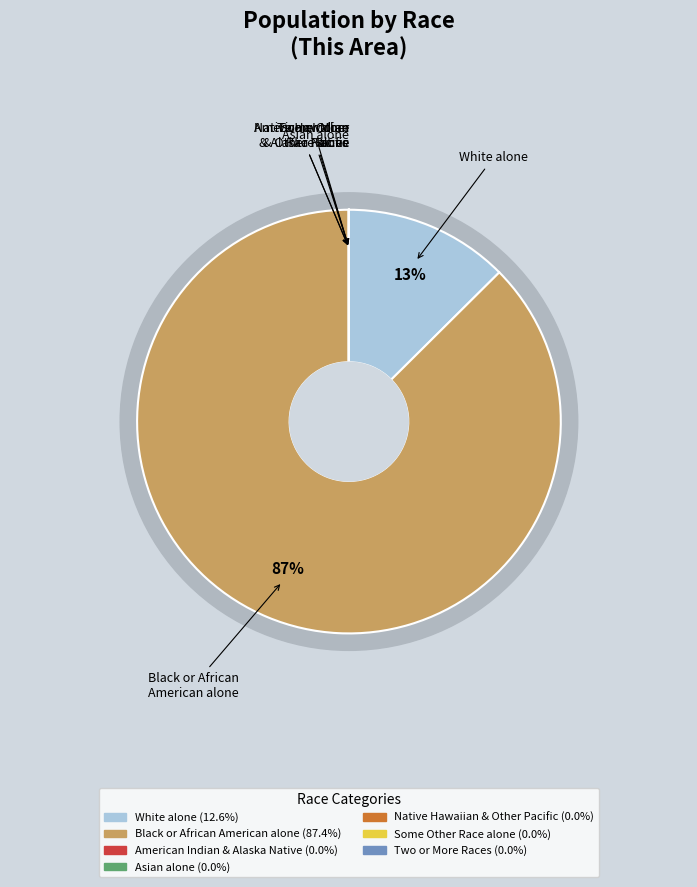

To the nearest percent, what is the combined percentage of Asian alone and Black or African American alone?

87%